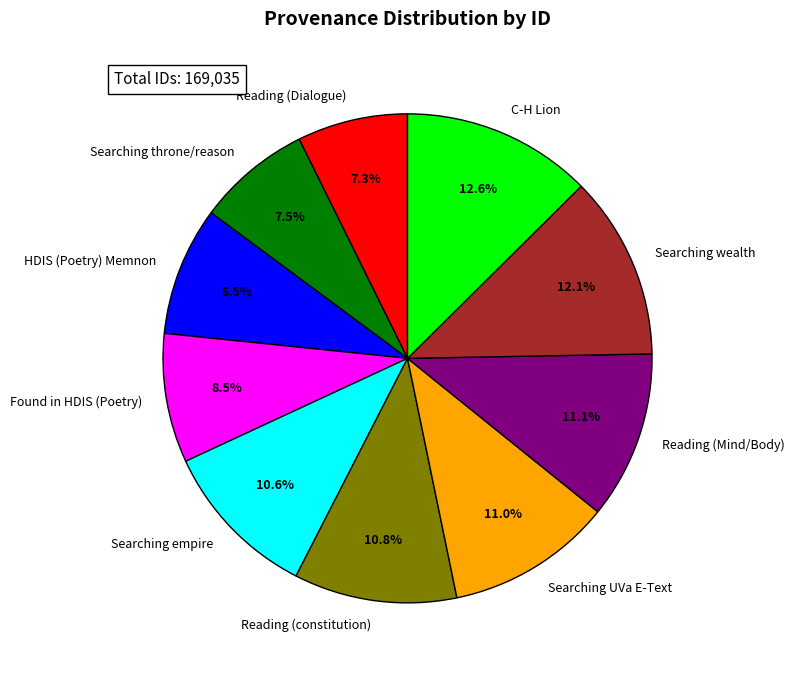

Does any single category account for the majority?

No